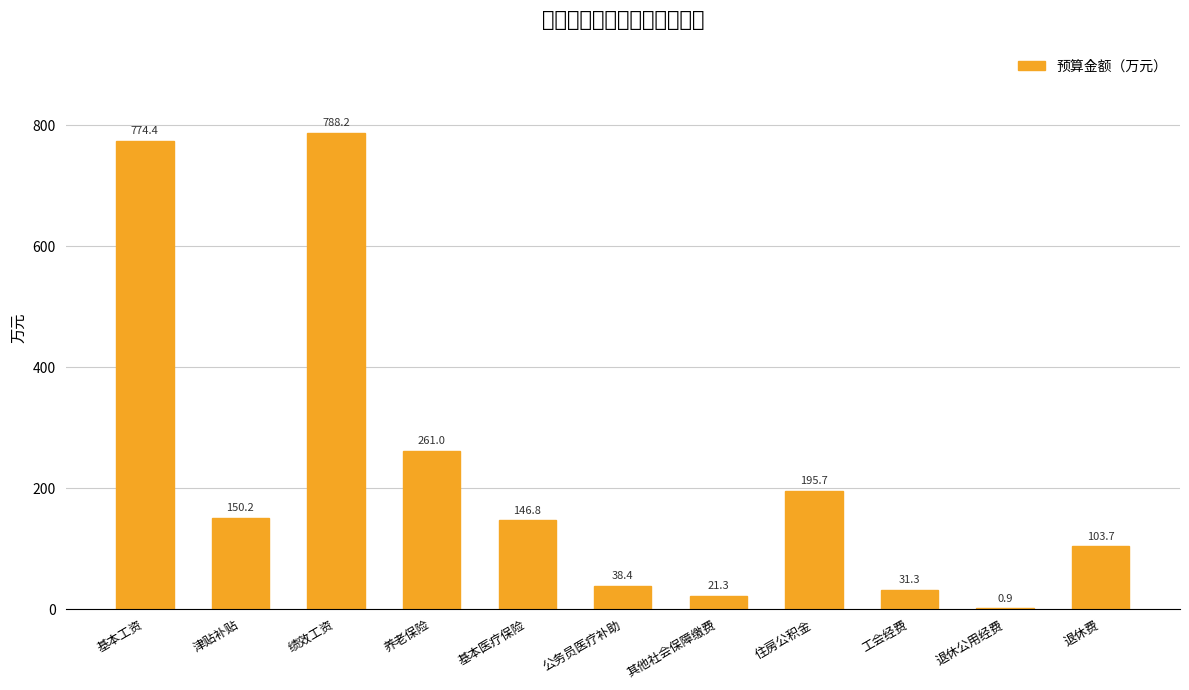

What is the sum of all values?

2512.1